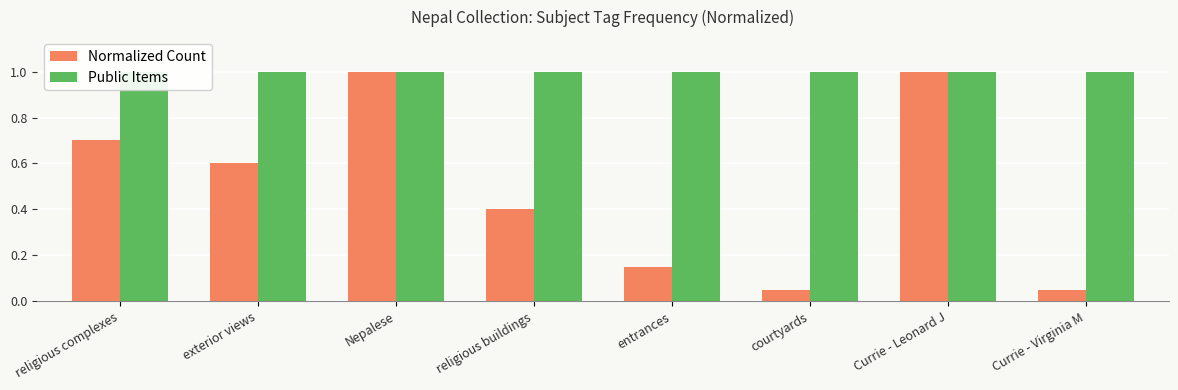

The Normalized Count series shows 1.0 at Currie - Leonard J. True or false?

True